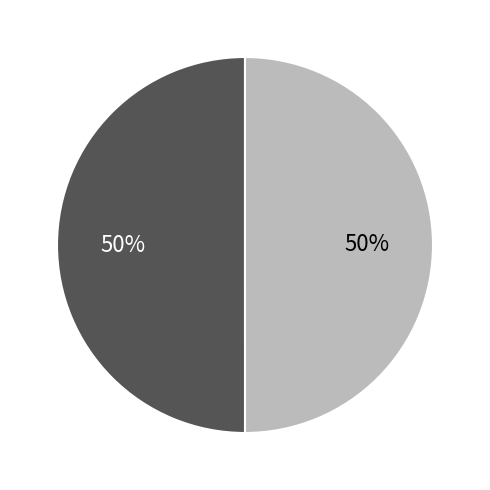

To the nearest percent, what is the average slice percentage?

50%